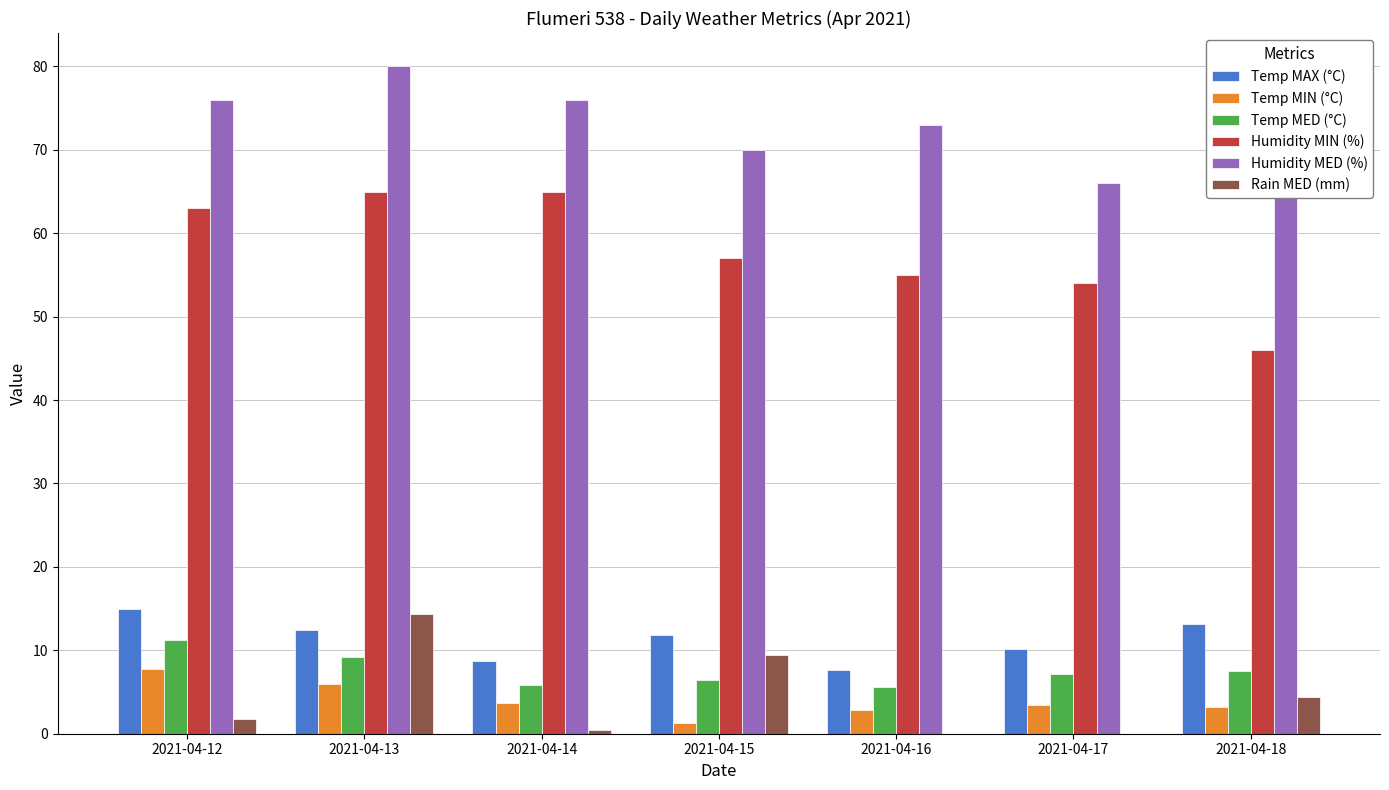

How many categories are shown in the chart?

7